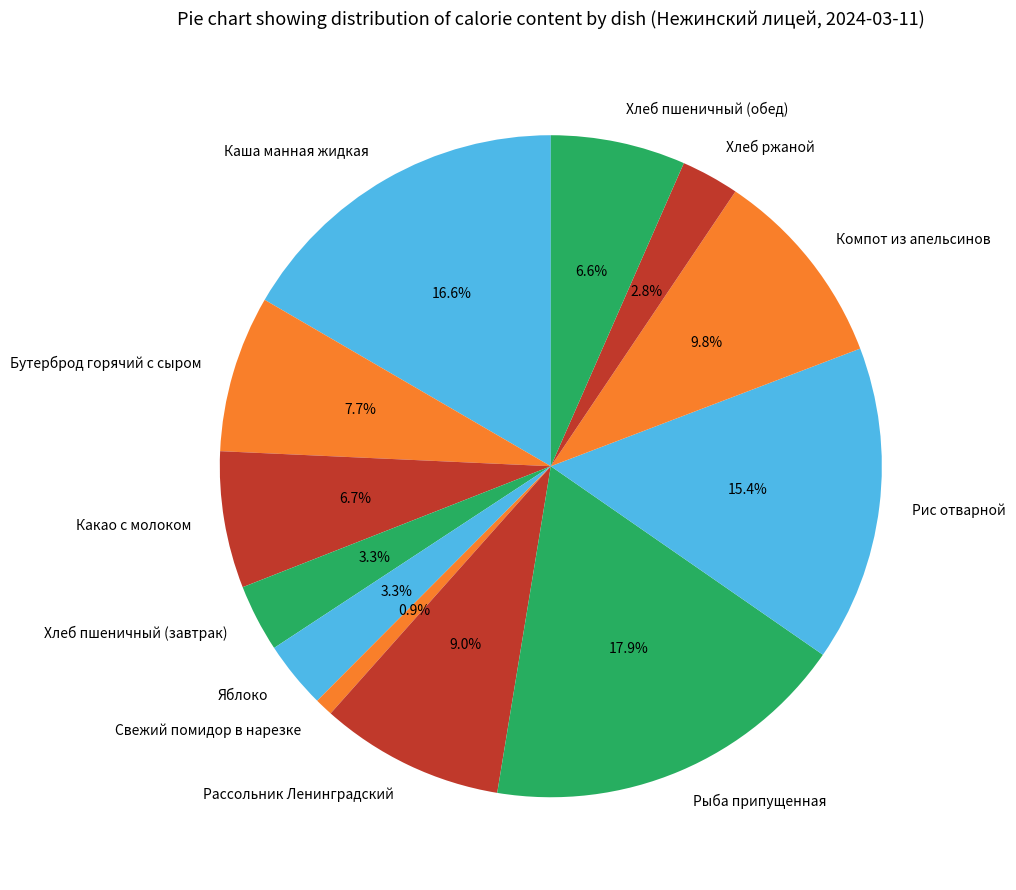

To the nearest percent, what is the average slice percentage?

8%